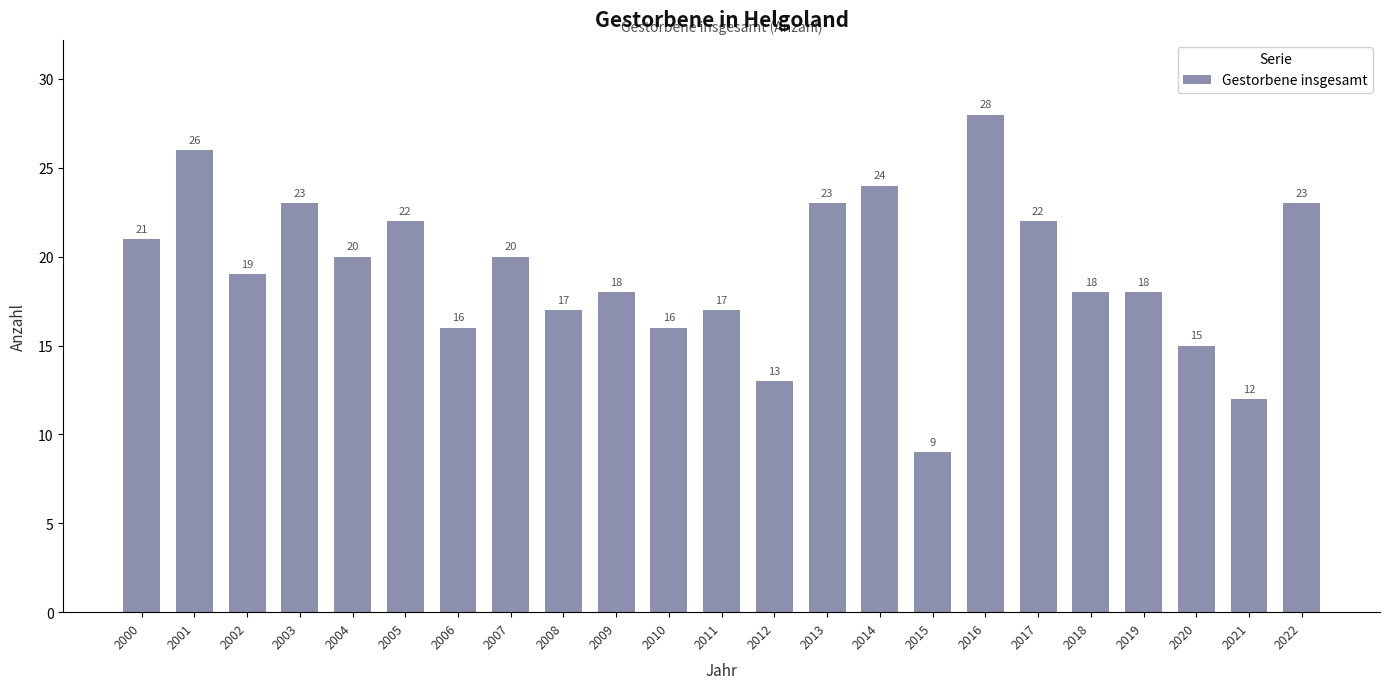

How many bars are there in total?

23